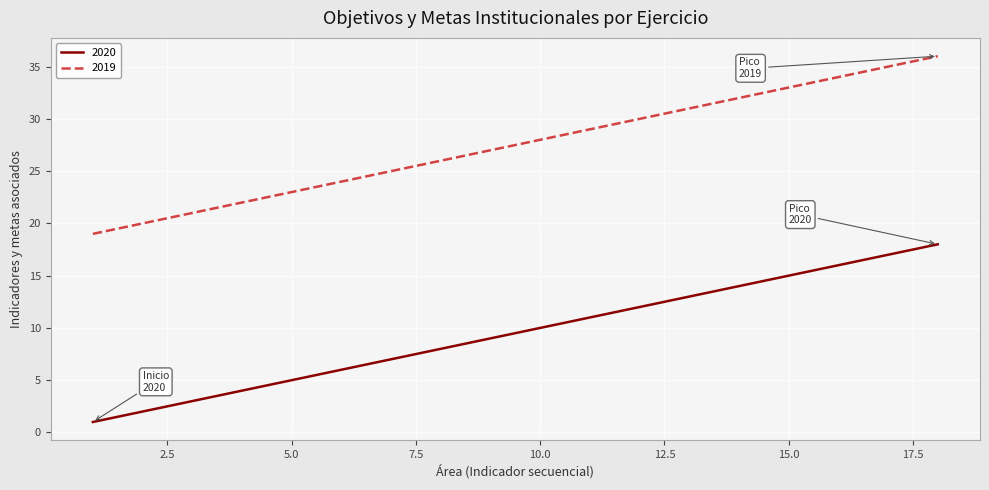

True or false: 2019 has more than 0 interior local peaks.

False